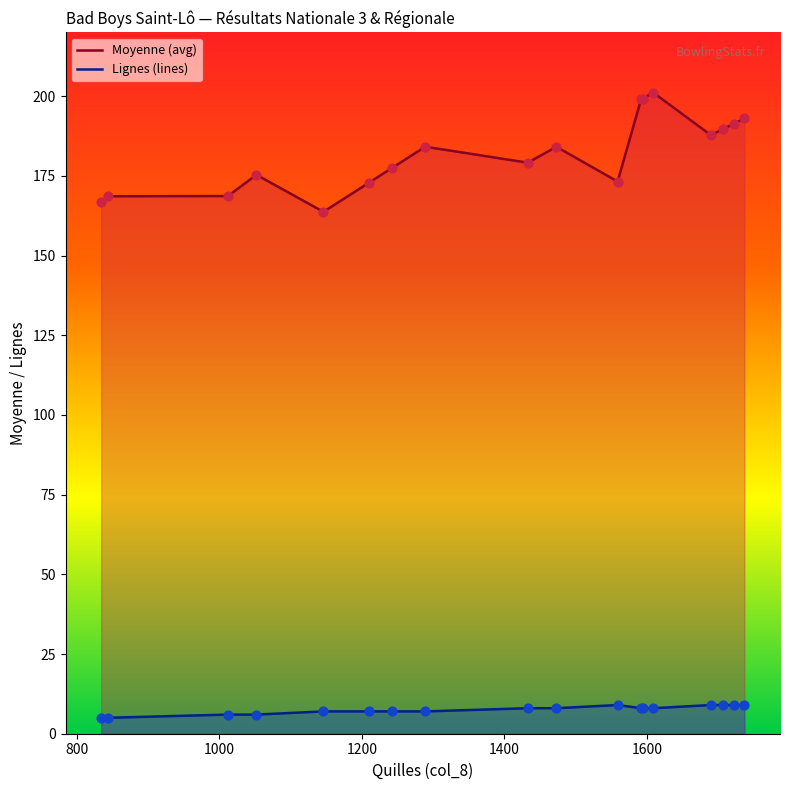

Which series has the largest total across all categories?

Moyenne (avg)